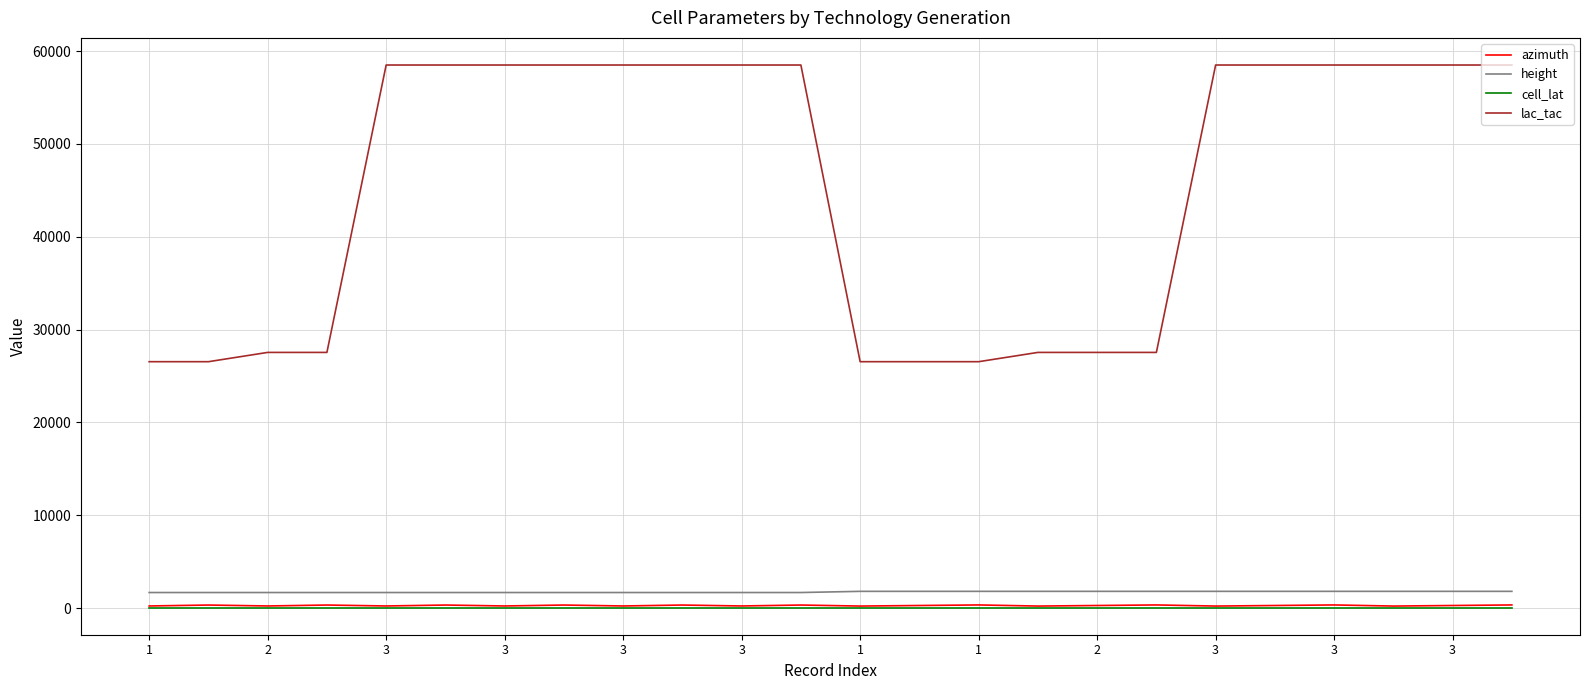

True or false: lac_tac and azimuth intersect in this chart.

False